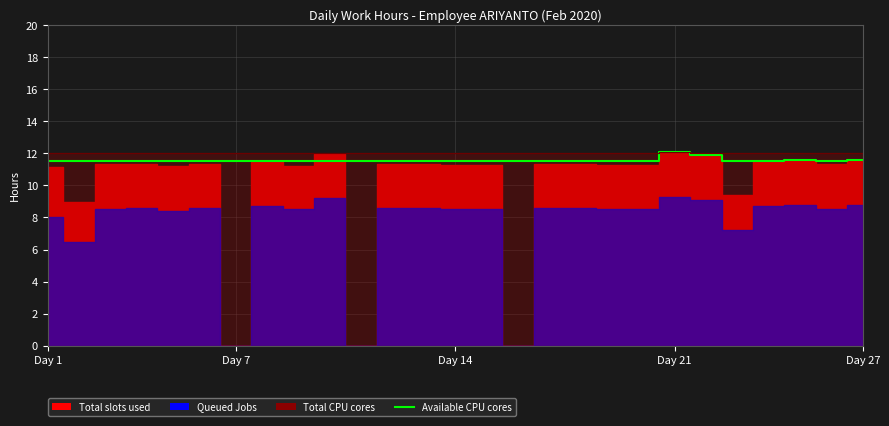

What is the value of the 21st point from the left?

12.1